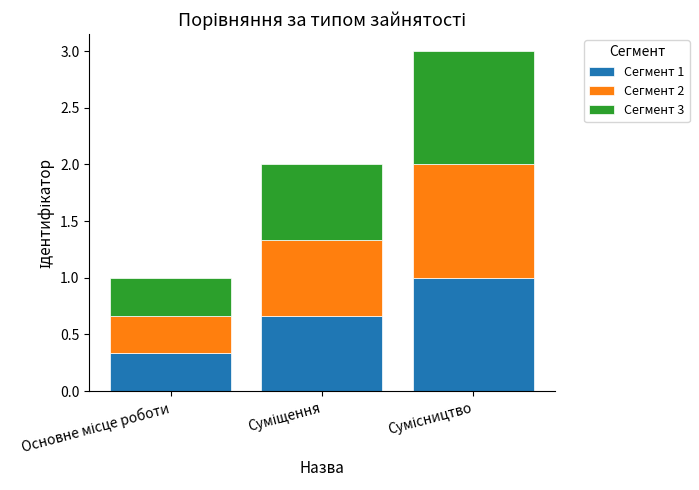

What is the highest value of the Сегмент 1 series?

1.0